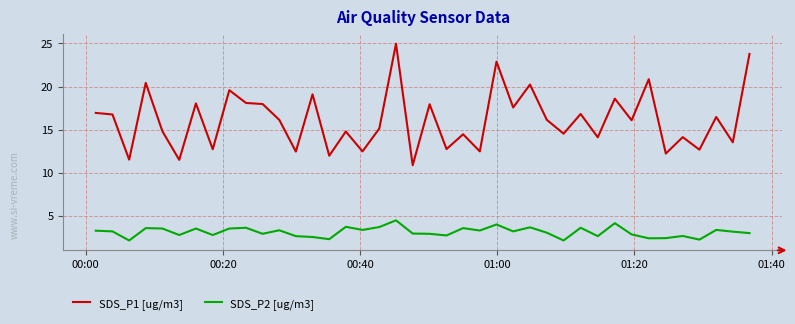

Which series has the widest spread of values?

SDS_P1 [ug/m3]